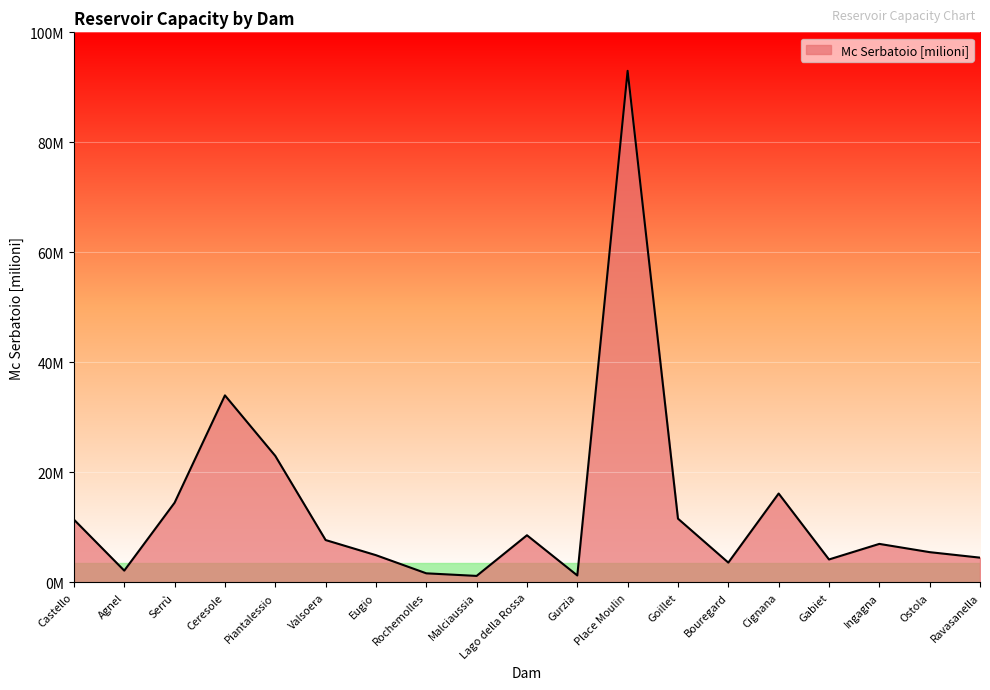

What is the label of the 9th point from the right?

Gurzia